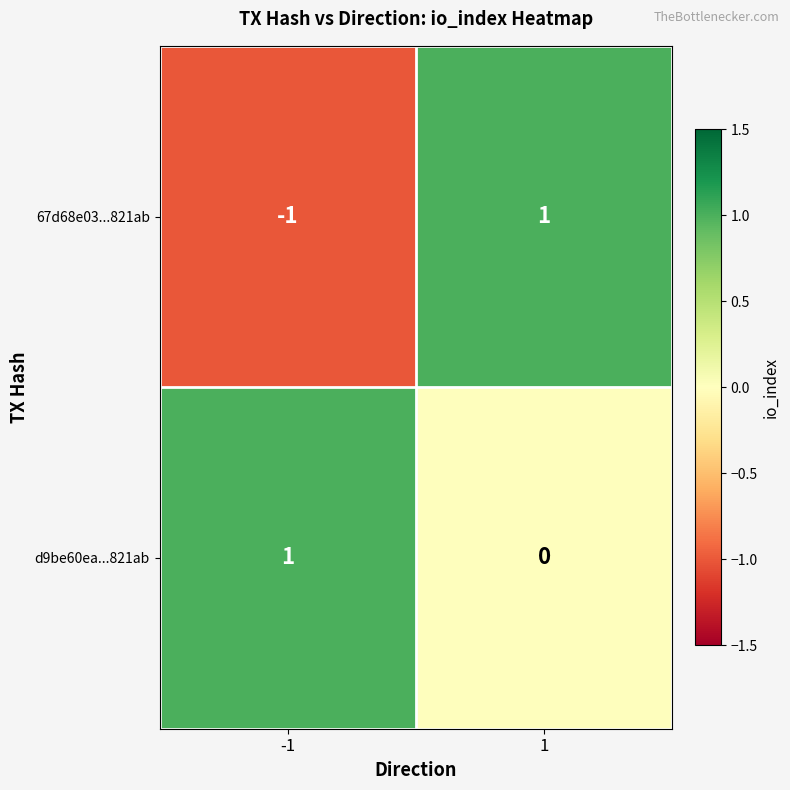

What is the spread (max minus min) of values at 1?

1